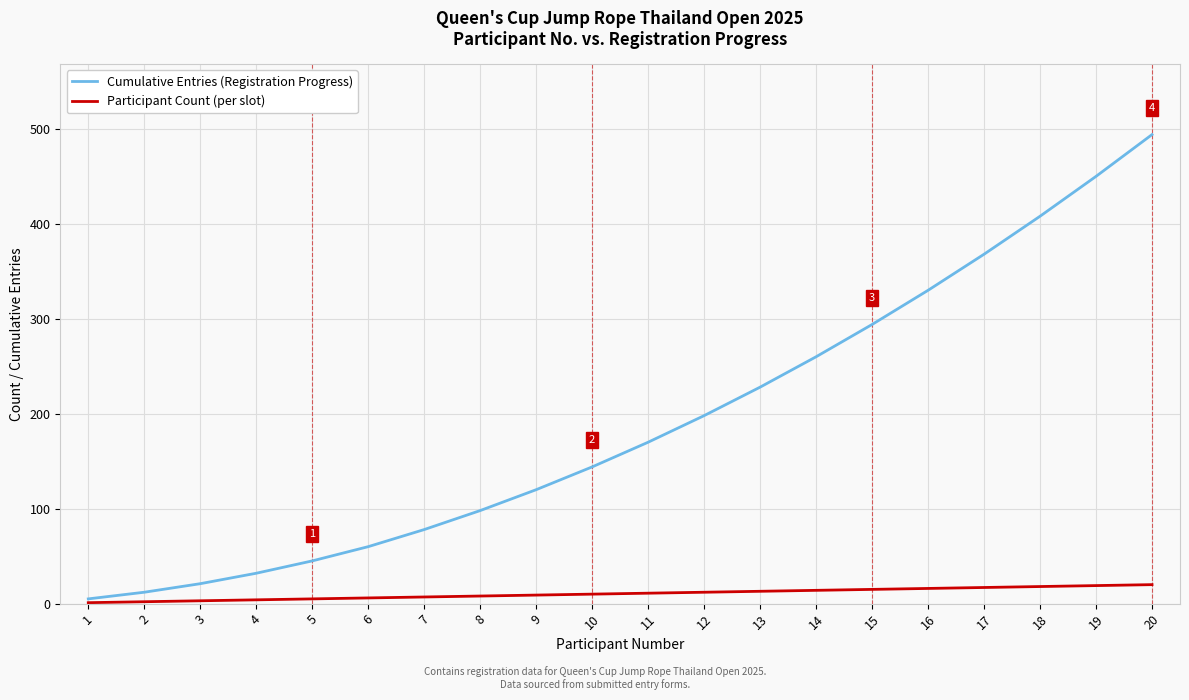

At which category is the sum across all series the highest?

20